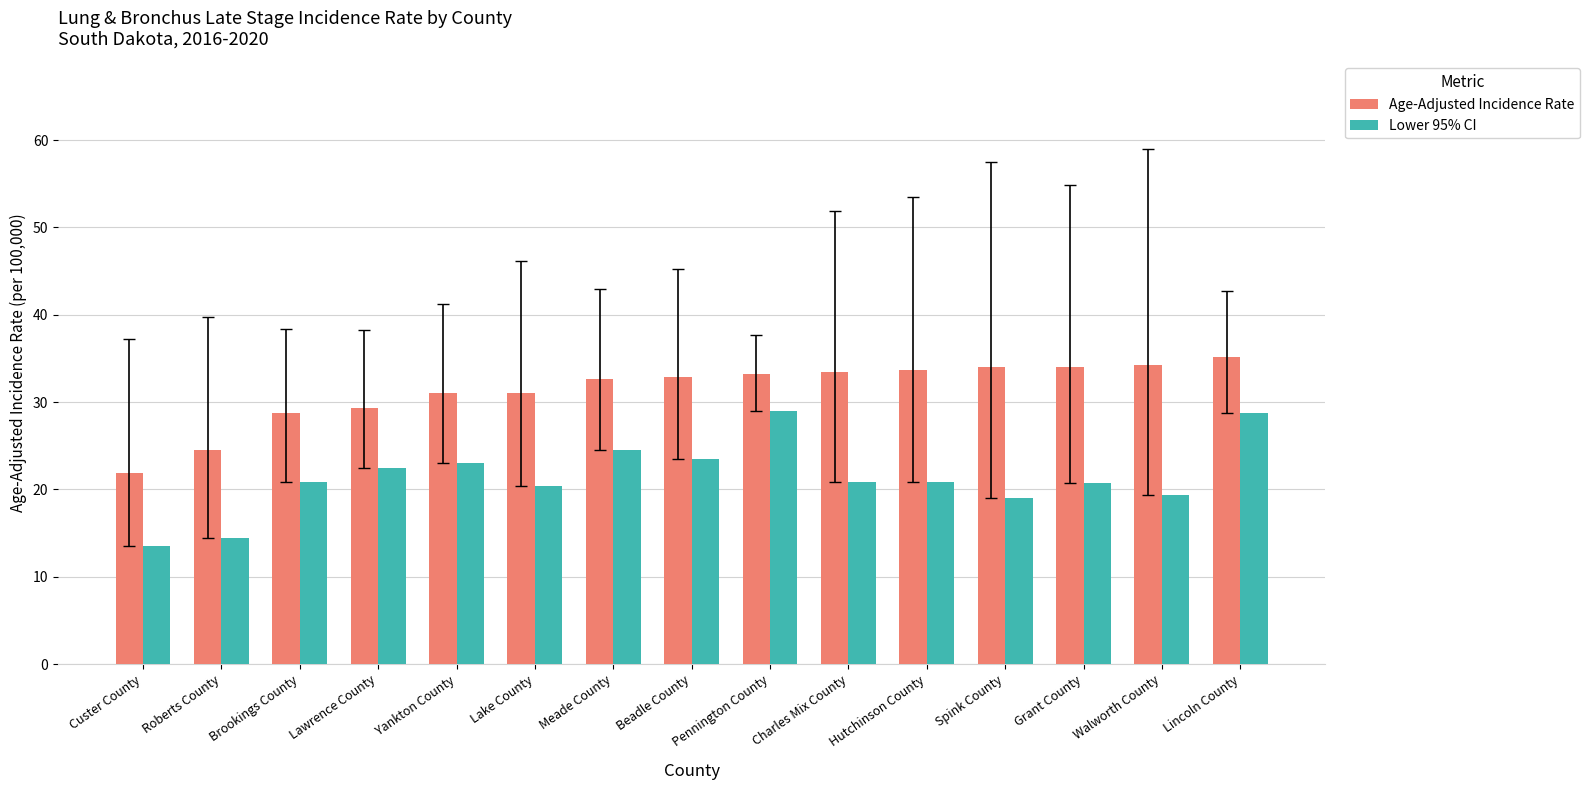

How many bars are there in total?

30